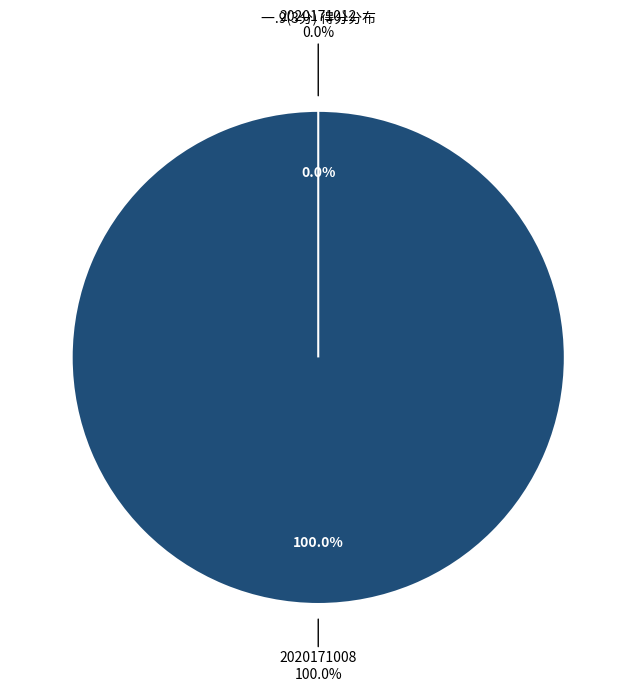

To the nearest percent, what is the combined percentage of 2020171008 and 2020171012?

100%